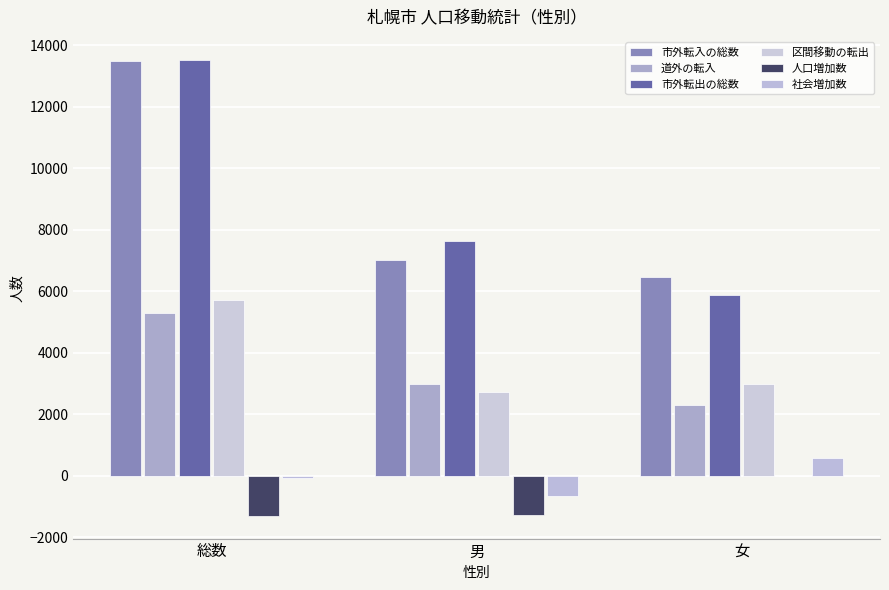

How many groups of bars are there?

3